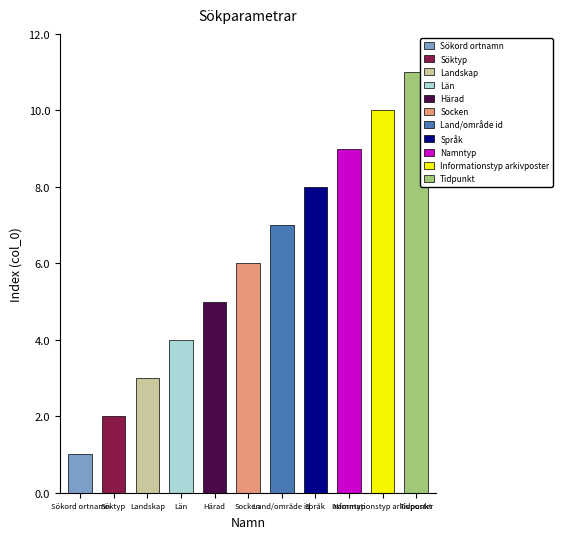

Reading left to right, what are all the values shown in this chart?

Sökord ortnamn=1	Söktyp=2	Landskap=3	Län=4	Härad=5	Socken=6	Land/område id=7	Språk=8	Namntyp=9	Informationstyp arkivposter=10	Tidpunkt=11